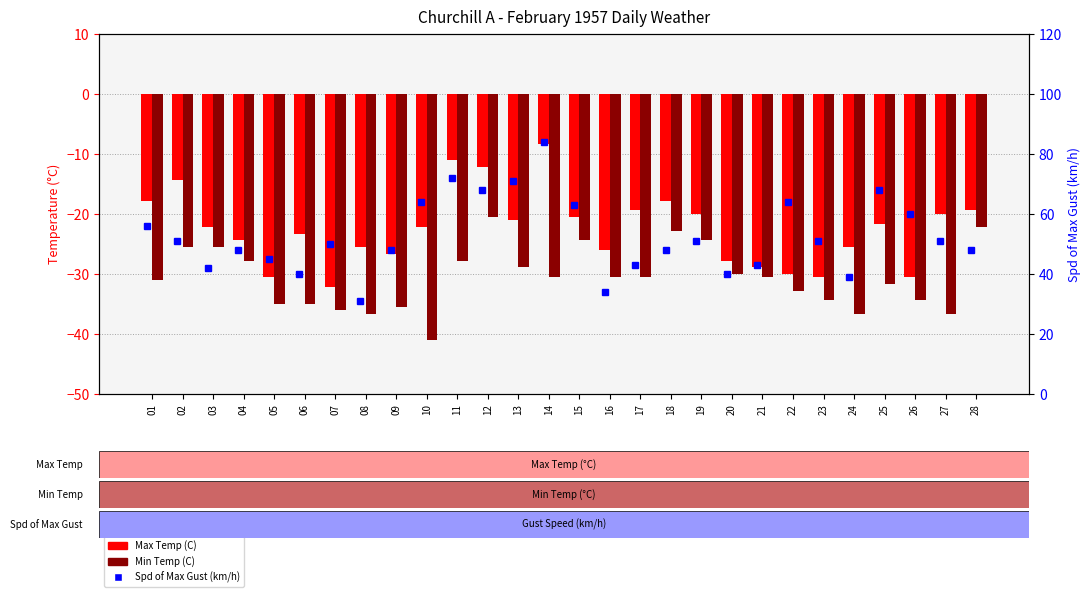

What value does the Min Temp (C) series have at 02?

-25.6